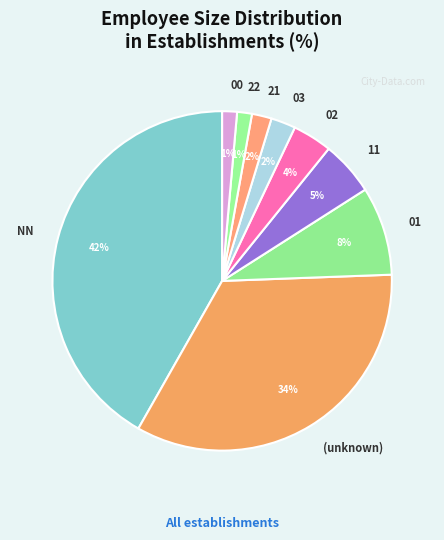

Between NN and 00, which is larger?

NN